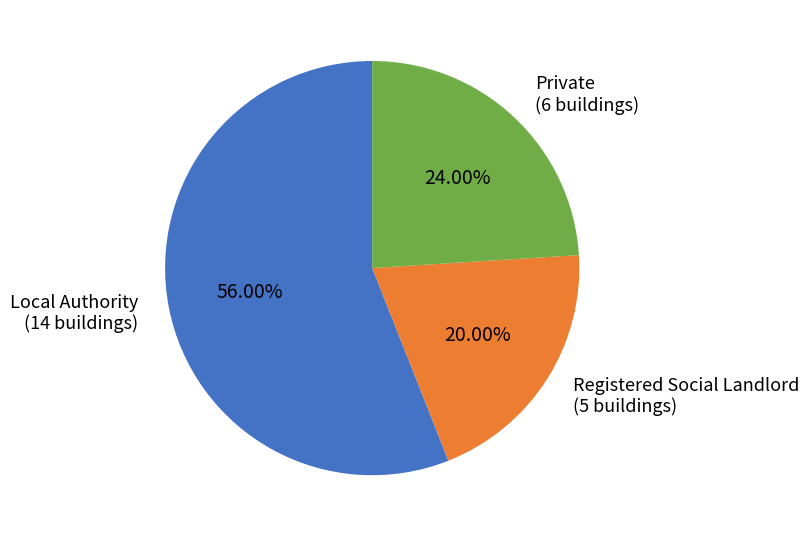

Count the number of slices in the pie.

3